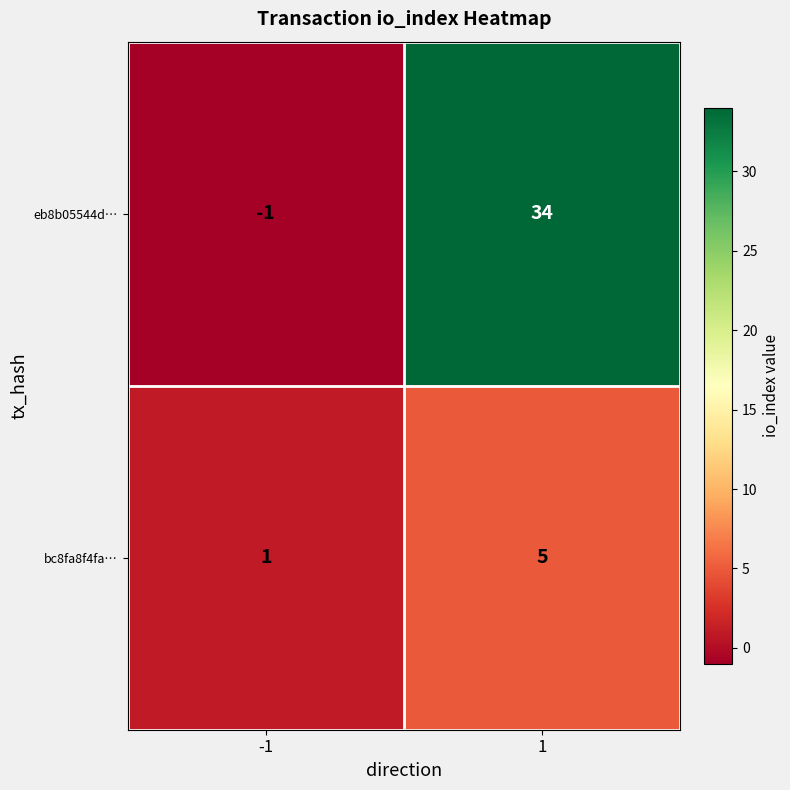

What value does the bc8fa8f4fa… series have at 1?

5